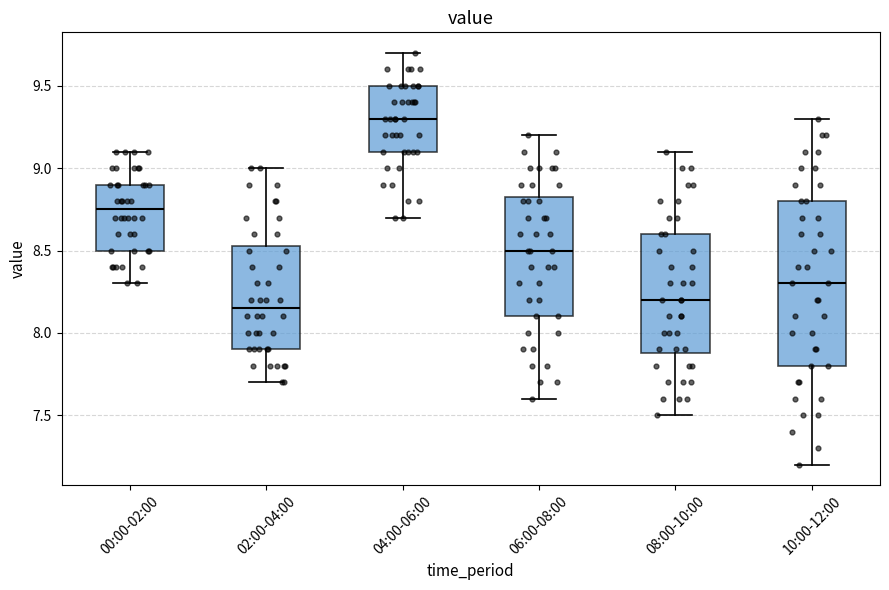

Reading left to right, transcribe this box plot: for each box, give where its median line is, the range the box spans, and where its two whiskers end, as read against the y-axis. The values are not printed on the chart, so give them approximately, as read against the axis.

00:00-02:00: median 8.75, box 8.50 to 8.90, whiskers 8.30 to 9.10
02:00-04:00: median 8.15, box 7.90 to 8.55, whiskers 7.70 to 9.00
04:00-06:00: median 9.30, box 9.10 to 9.50, whiskers 8.70 to 9.70
06:00-08:00: median 8.50, box 8.10 to 8.85, whiskers 7.60 to 9.20
08:00-10:00: median 8.20, box 7.90 to 8.60, whiskers 7.50 to 9.10
10:00-12:00: median 8.30, box 7.80 to 8.80, whiskers 7.20 to 9.30